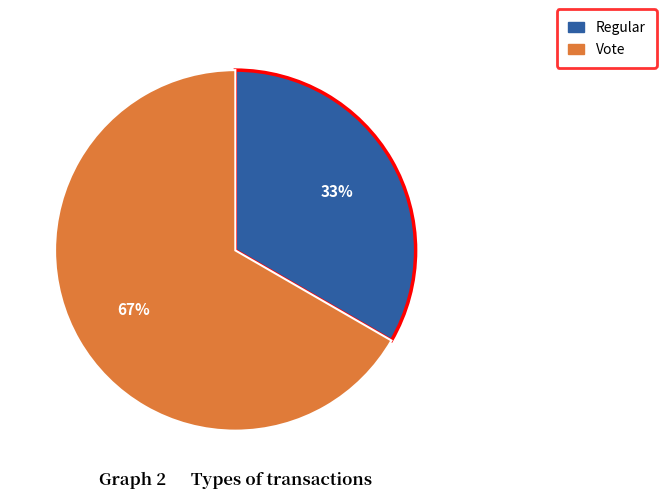

Rank the categories by value from highest to lowest.

Vote, Regular